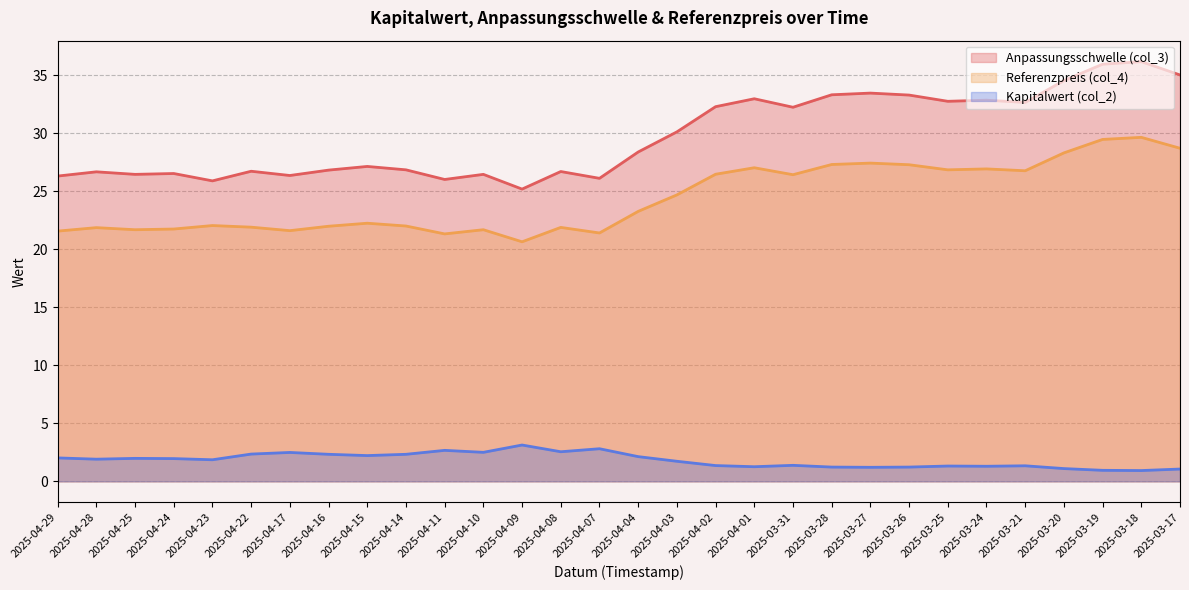

What is the label of the 2nd point from the left?

2025-04-28